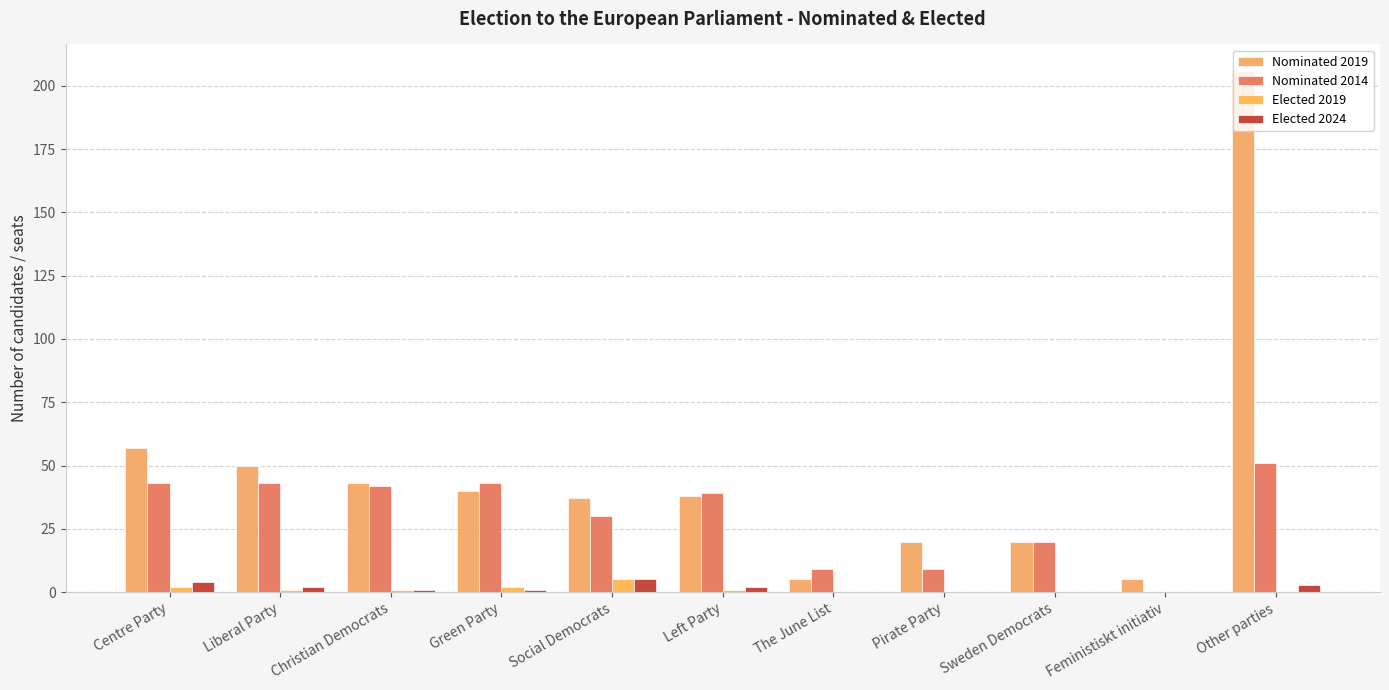

Count the number of data series in this chart.

4